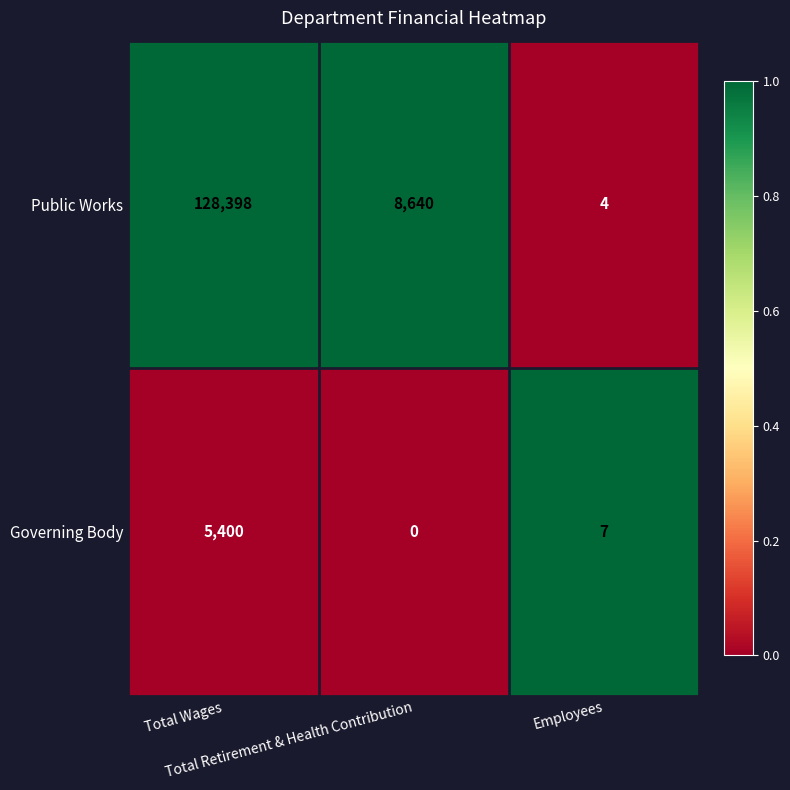

Rank the series by their maximum value, from highest to lowest.

Public Works, Governing Body